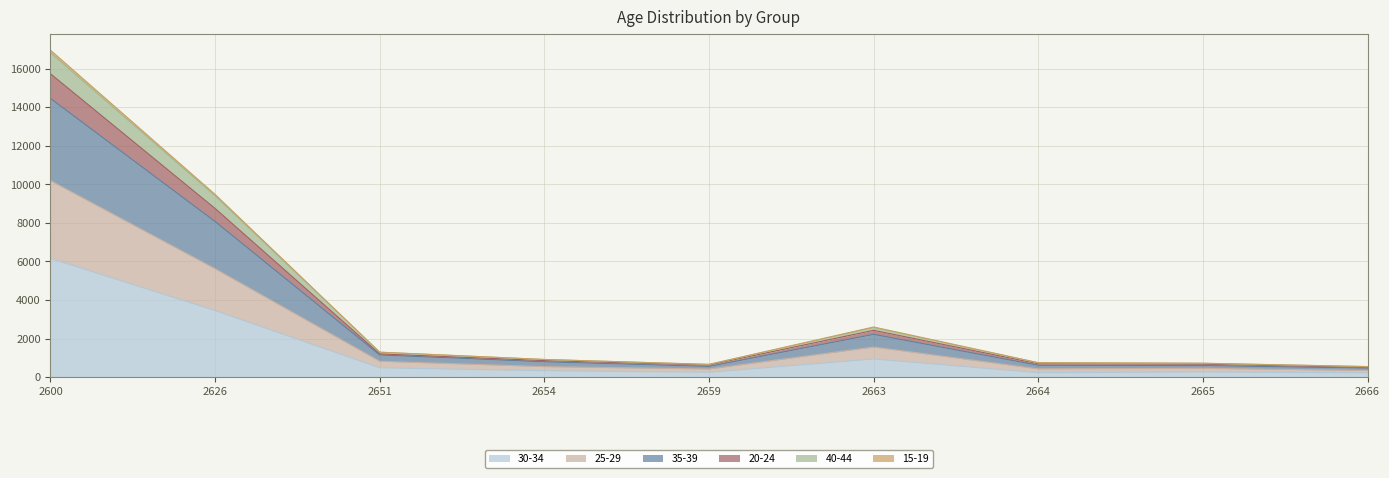

Reading left to right, transcribe all the data shown in this chart.

30-34: 2600=6154	2626=3449	2651=480	2654=329	2659=248	2663=937	2664=228	2665=264	2666=219
25-29: 2600=10186	2626=5618	2651=820	2654=543	2659=420	2663=1560	2664=428	2665=454	2666=343
35-39: 2600=14448	2626=8067	2651=1148	2654=792	2659=553	2663=2215	2664=610	2665=598	2666=465
20-24: 2600=15726	2626=8743	2651=1201	2654=855	2659=629	2663=2425	2664=692	2665=670	2666=511
40-44: 2600=16819	2626=9401	2651=1288	2654=912	2659=656	2663=2567	2664=739	2665=713	2666=543
15-19: 2600=16953	2626=9474	2651=1292	2654=914	2659=660	2663=2598	2664=749	2665=720	2666=546